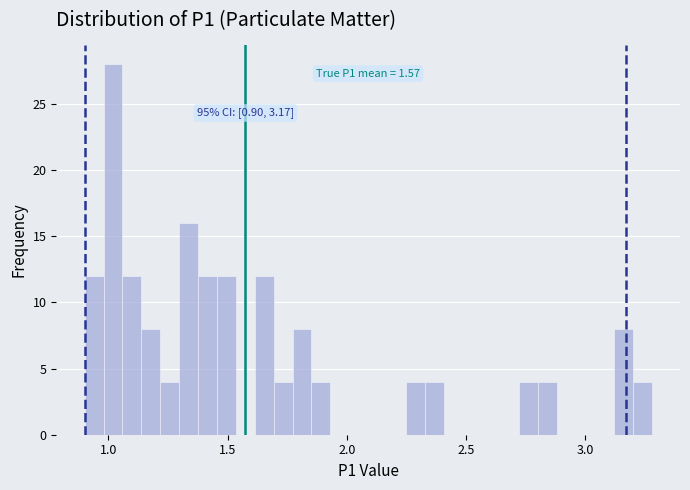

Around what value on the x-axis is the tallest bar? Give the approximate position of its centre, as read against the axis.

1.00